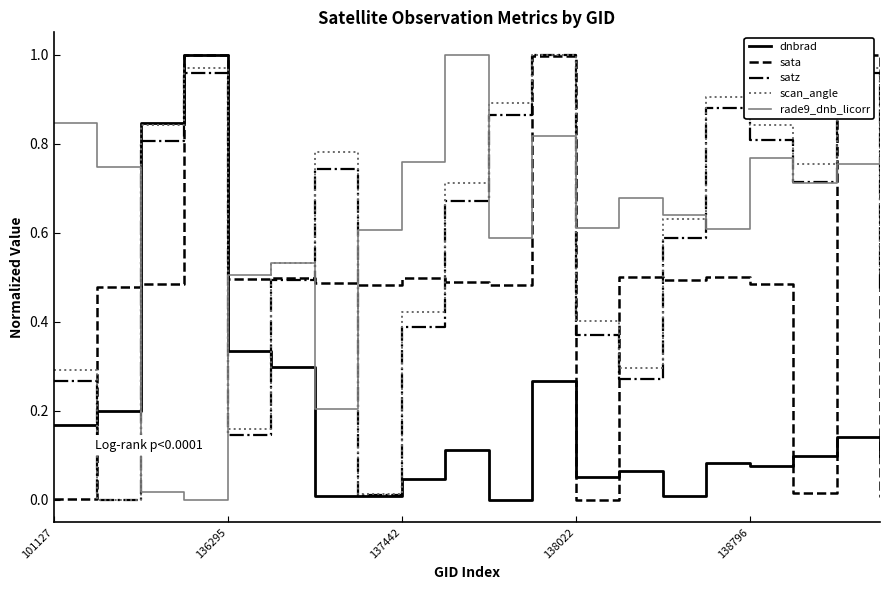

True or false: satz and scan_angle intersect in this chart.

False